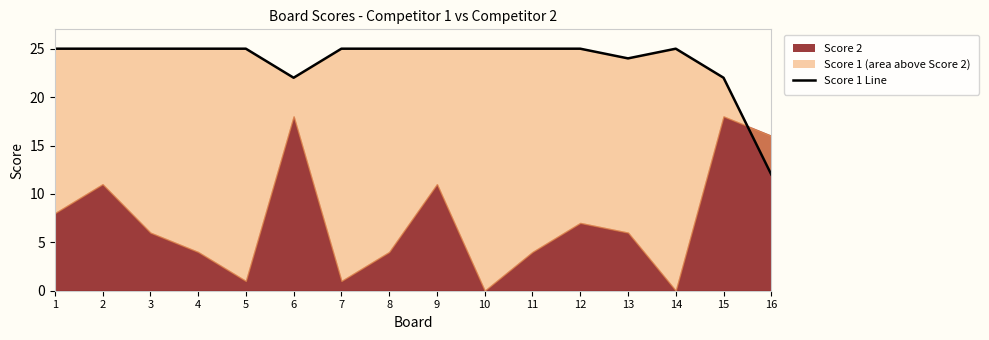

Does the chart have visible grid lines?

No